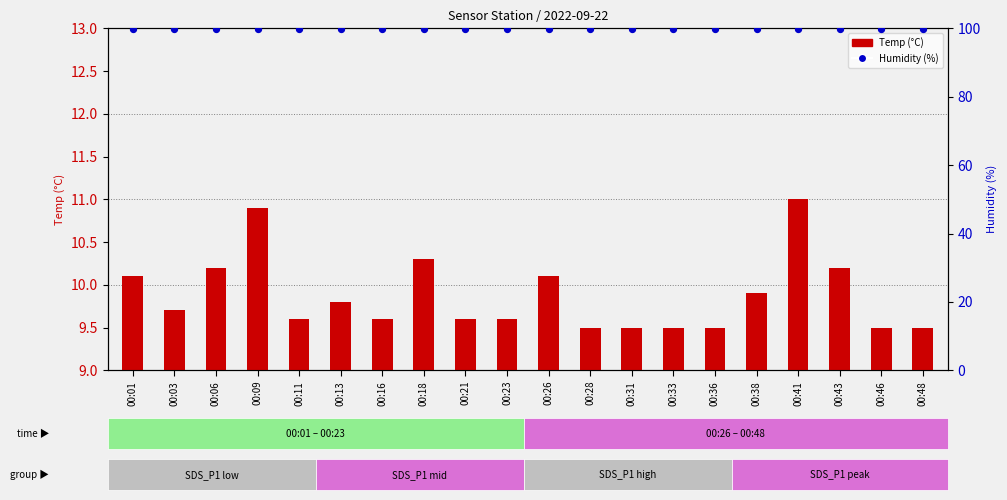

Is the value of Humidity (%) at 00:21 greater than the value of Temp (°C) at 00:33?

Yes